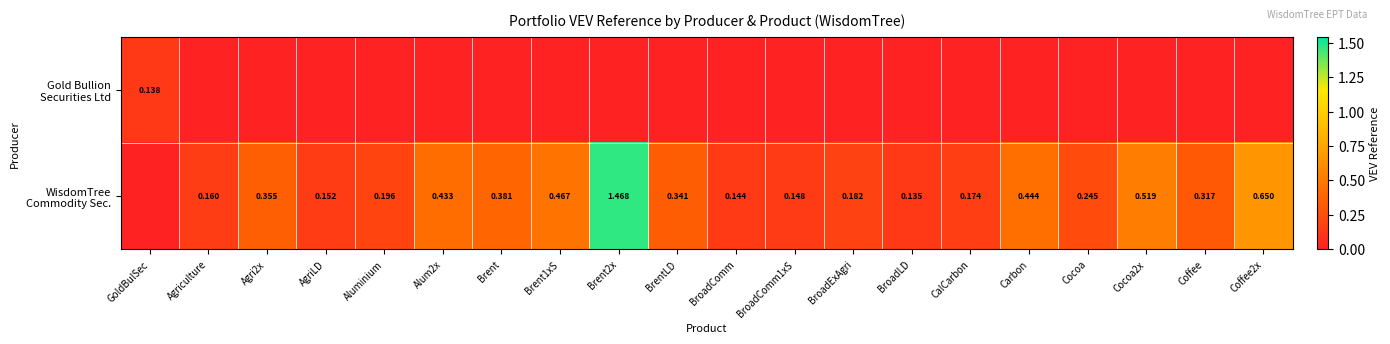

List the series in order of their peak value, lowest first.

Gold Bullion Securities Ltd, WisdomTree Commodity Sec.